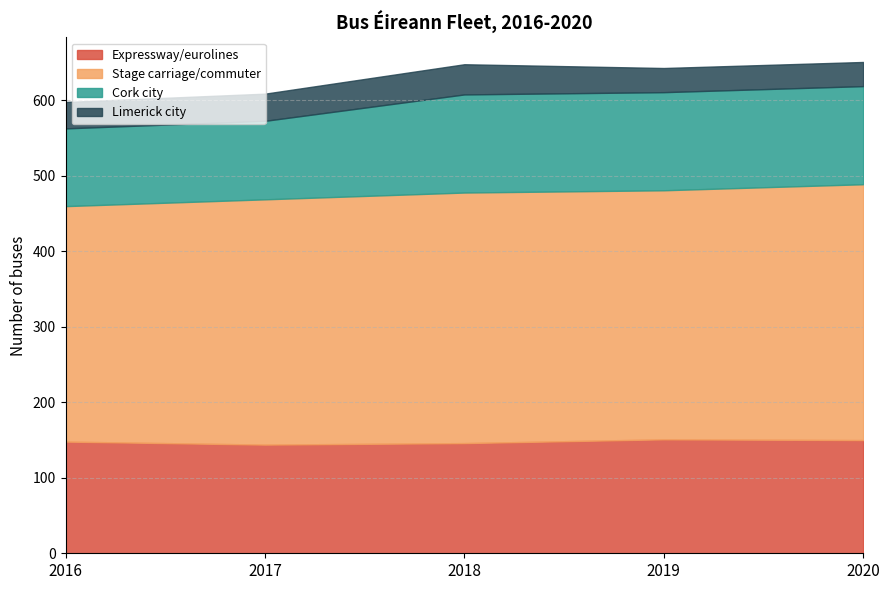

At how many categories does at least one series exceed 196?

5